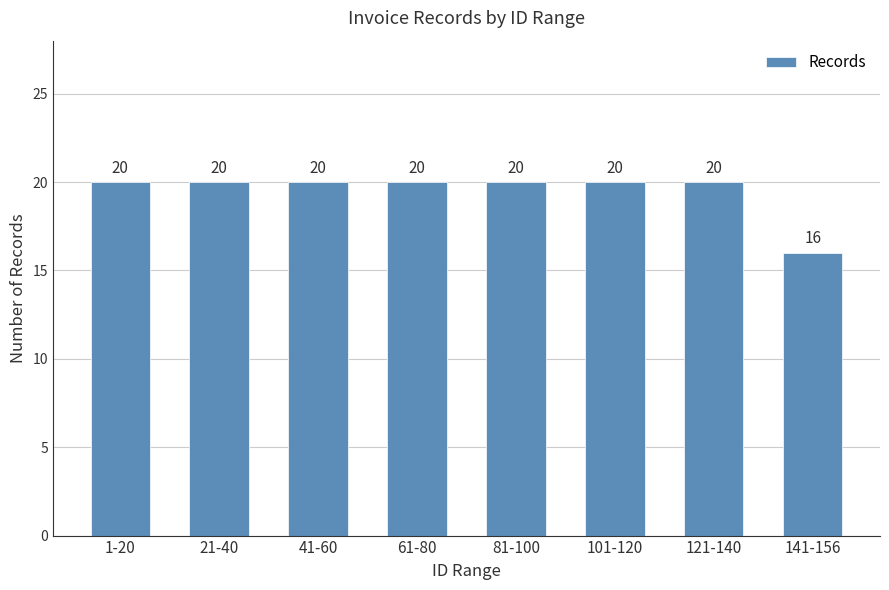

Which label corresponds to the smallest value in the chart?

141-156